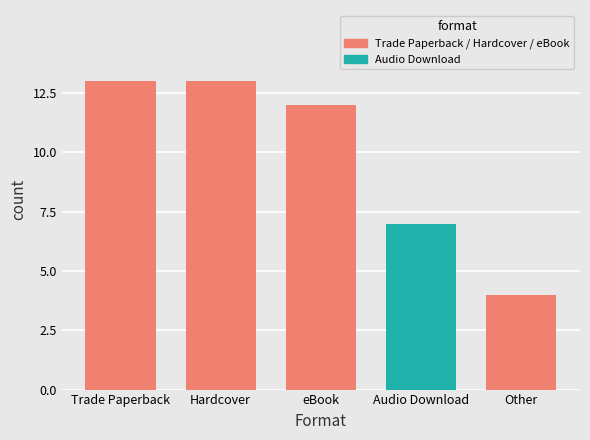

What is the difference between the maximum and minimum values?

9